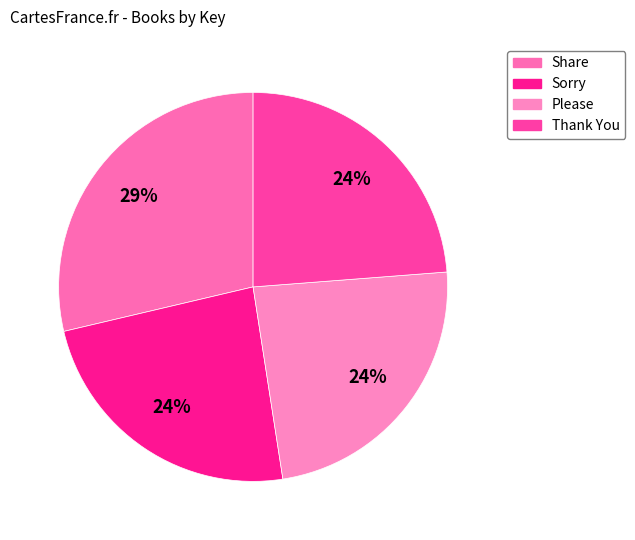

What is the largest slice in the pie chart?

Share